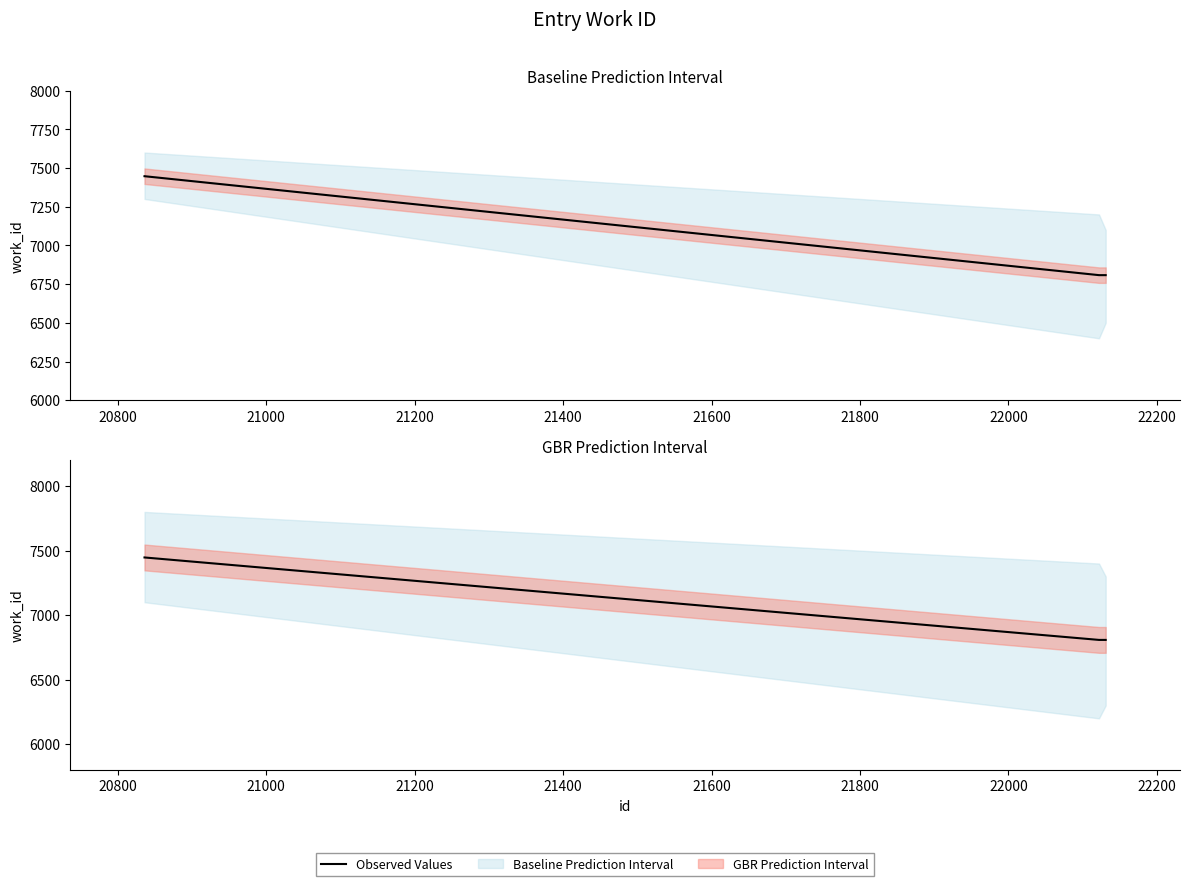

Which label corresponds to the smallest value in the chart?

20800